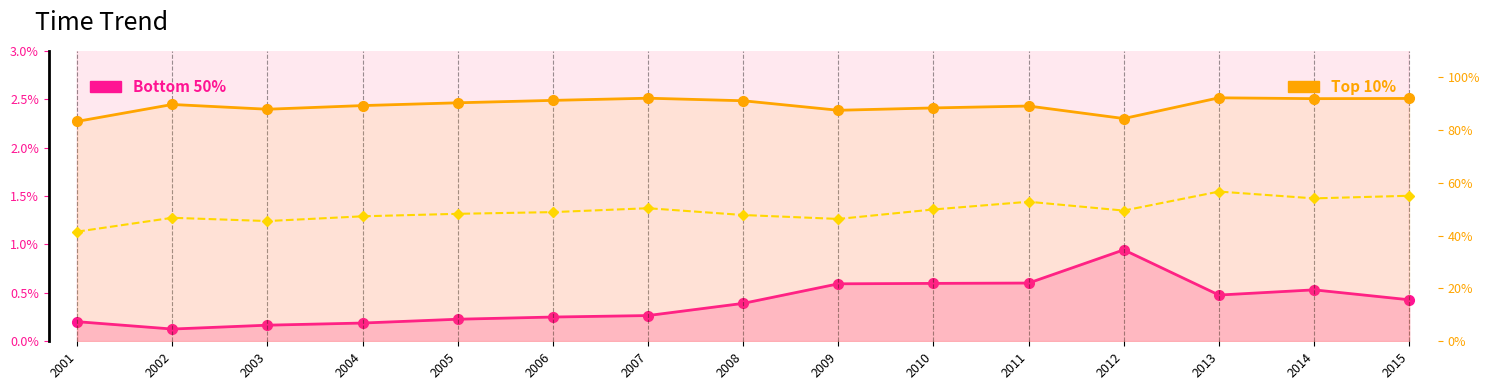

What is the sum of all Top 1% values?

7.4